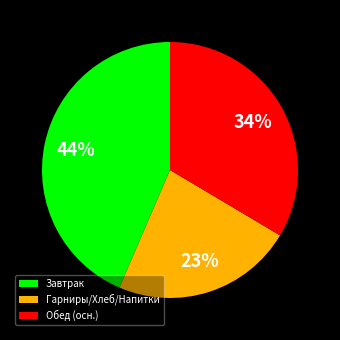

Count the number of slices in the pie.

3